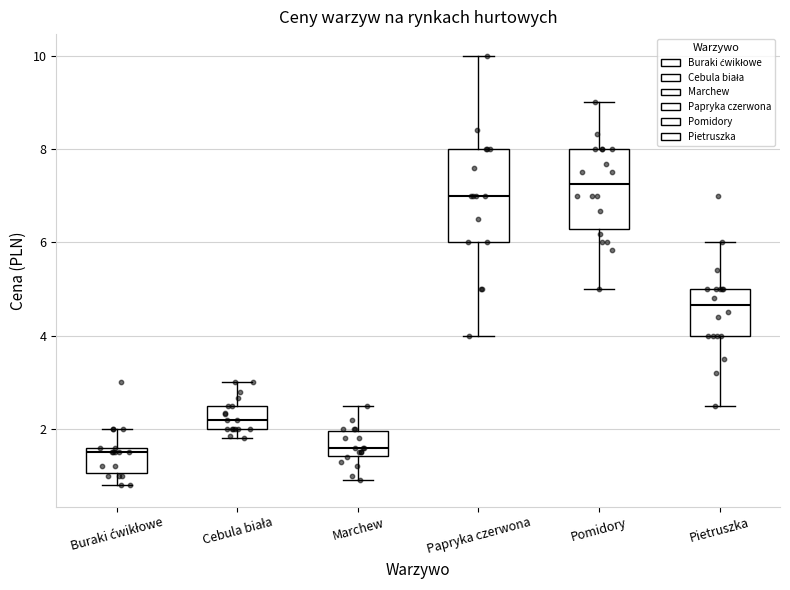

Comparing the boxes themselves (not the whiskers), which one is the tallest?

Papryka czerwona